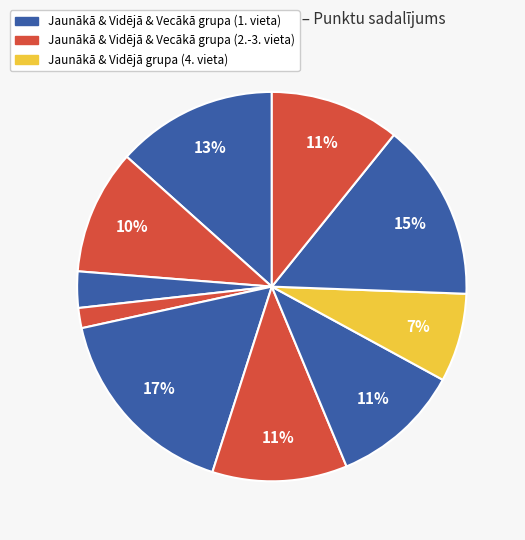

Does any single category account for the majority?

No